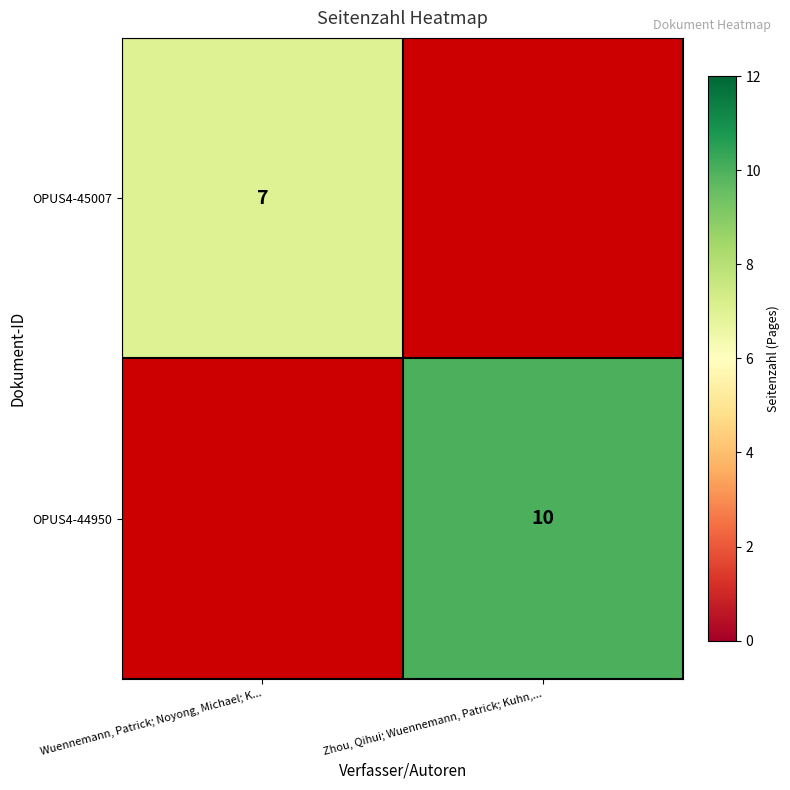

What is the smallest value displayed?

7.0